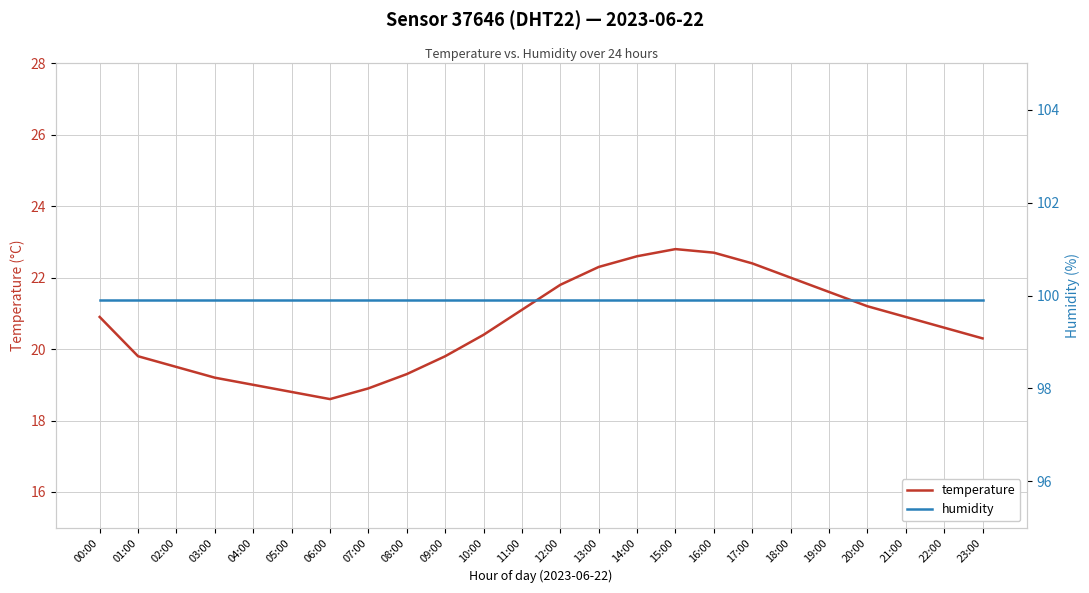

True or false: humidity and temperature cross at least once.

False